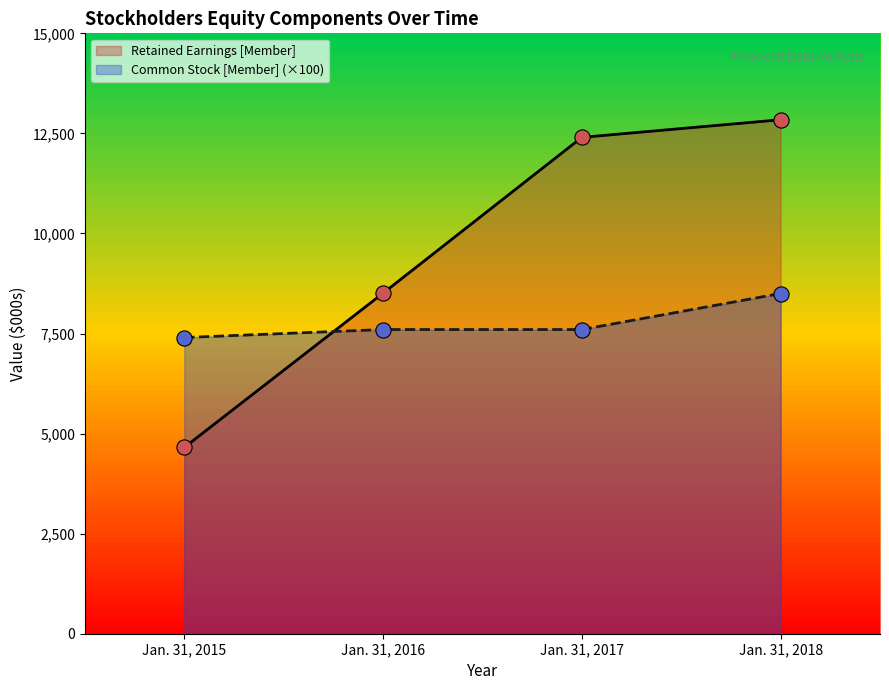

Which series contains the highest Y value?

Retained Earnings [Member]